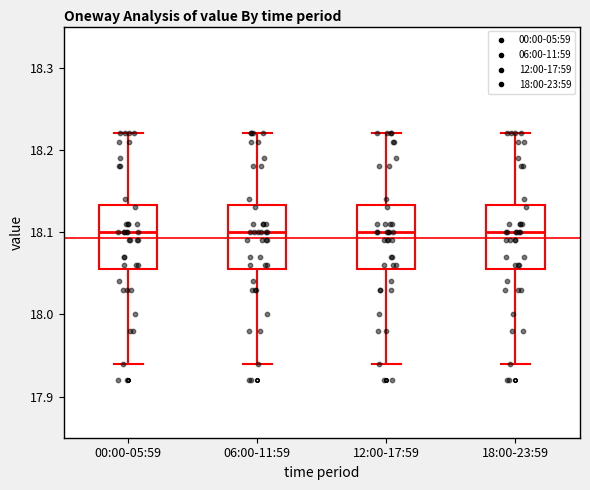

Reading left to right, read every box against the y-axis: the position of its median line, the range the box covers, and the ends of its whiskers. The values are not printed on the chart, so give them approximately, as read against the axis.

00:00-05:59: median 18.10, box 18.06 to 18.13, whiskers 17.94 to 18.22
06:00-11:59: median 18.10, box 18.06 to 18.13, whiskers 17.94 to 18.22
12:00-17:59: median 18.10, box 18.06 to 18.13, whiskers 17.94 to 18.22
18:00-23:59: median 18.10, box 18.06 to 18.13, whiskers 17.94 to 18.22